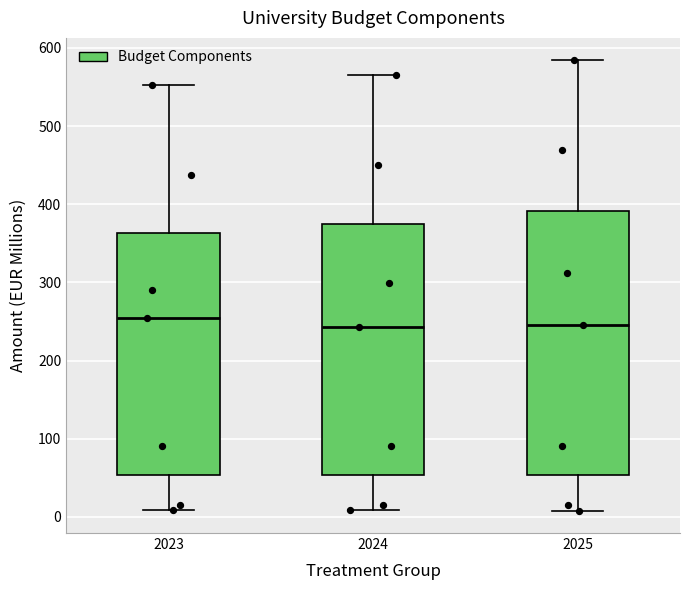

Reading left to right, transcribe this box plot: for each box, give where its median line is, the range the box spans, and where its two whiskers end, as read against the y-axis. The values are not printed on the chart, so give them approximately, as read against the axis.

2023: median 250, box 50 to 360, whiskers 10 to 550
2024: median 240, box 50 to 370, whiskers 10 to 570
2025: median 250, box 50 to 390, whiskers 10 to 580